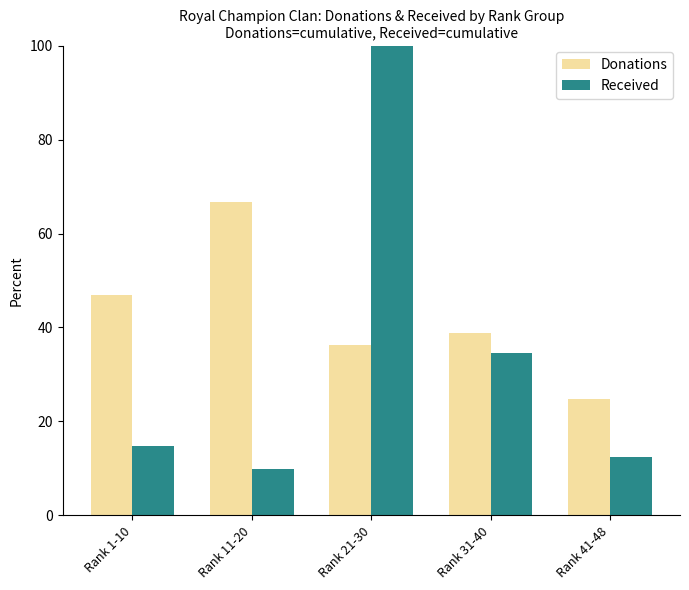

What is the label of the 1st bar from the right?

Rank 41-48